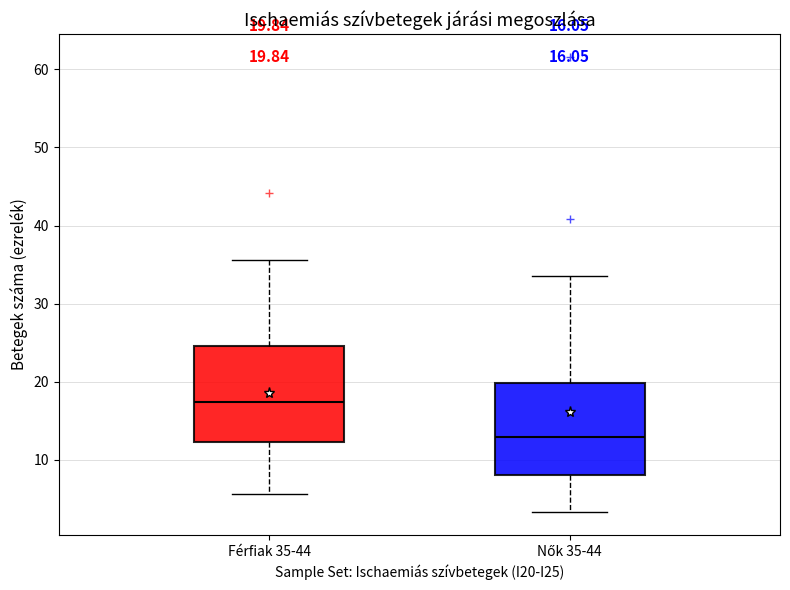

Which box has the highest median line?

Férfiak 35-44